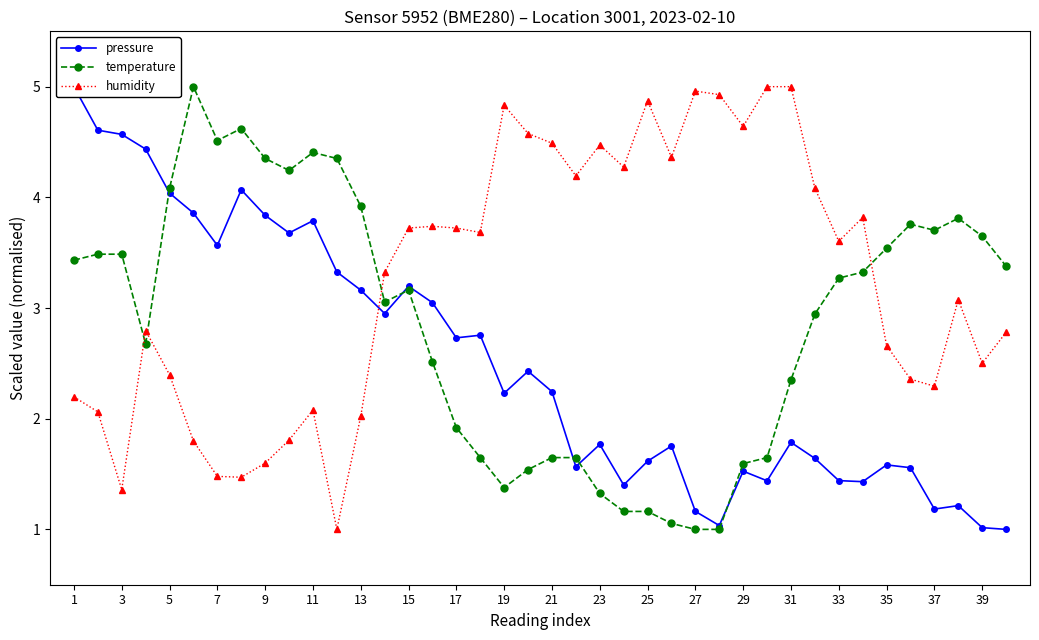

Which series ends up on top after the final intersection of pressure and temperature?

temperature